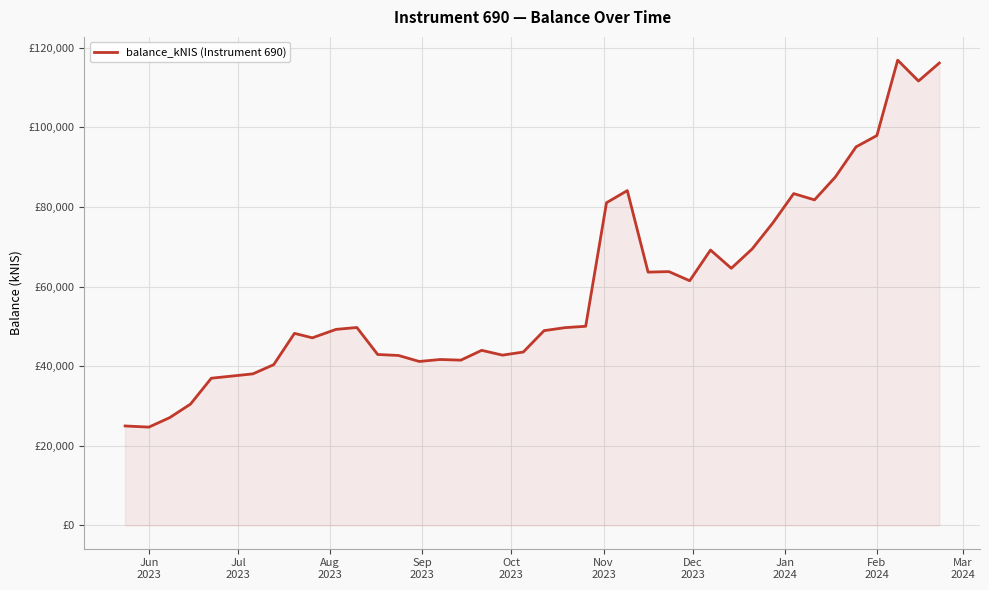

Is this an area chart (filled region under the line)?

Yes